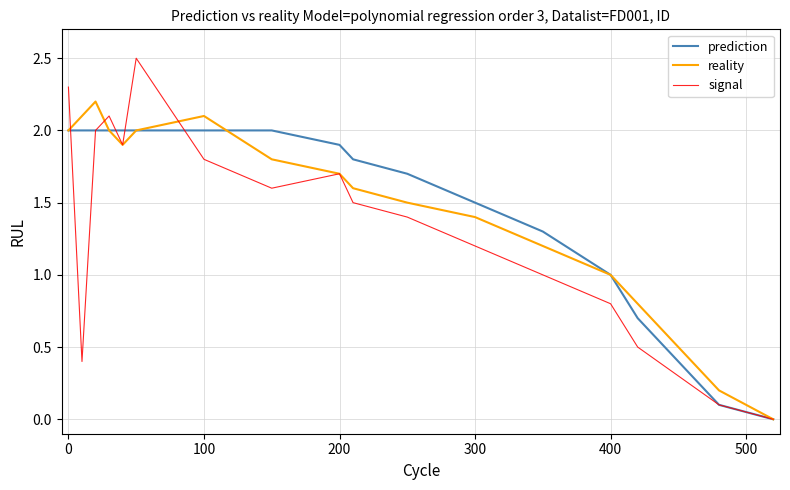

What is the difference between the second highest and minimum values in the signal series?

2.3